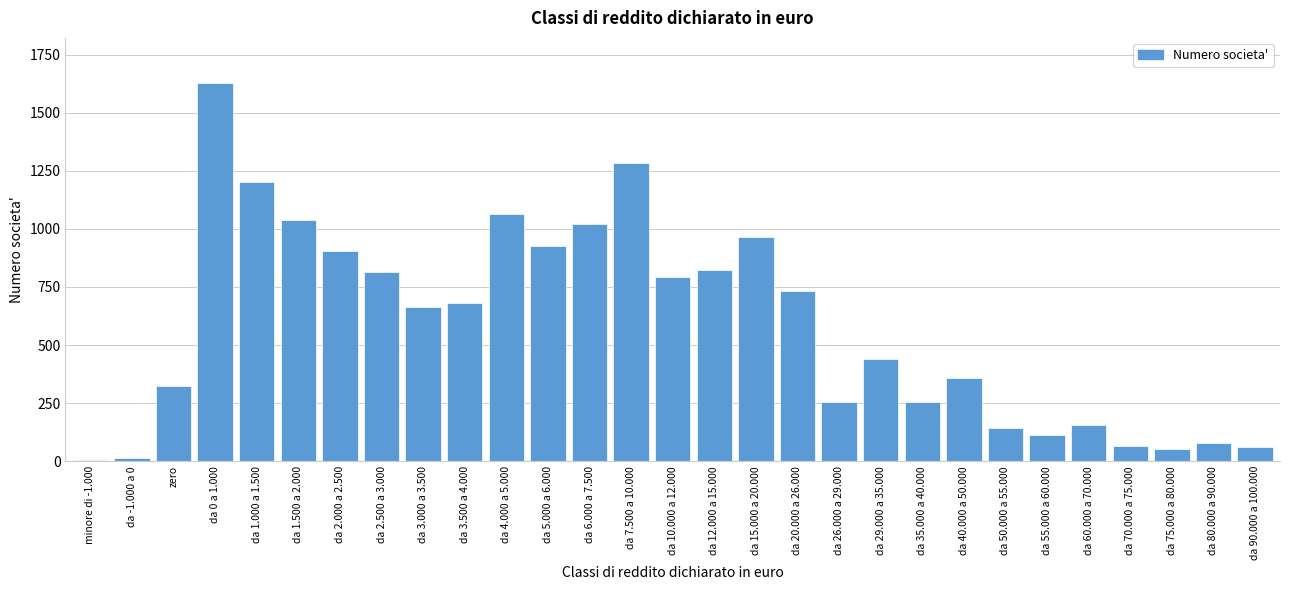

At which category does the chart reach its peak across all series?

da 0 a 1.000